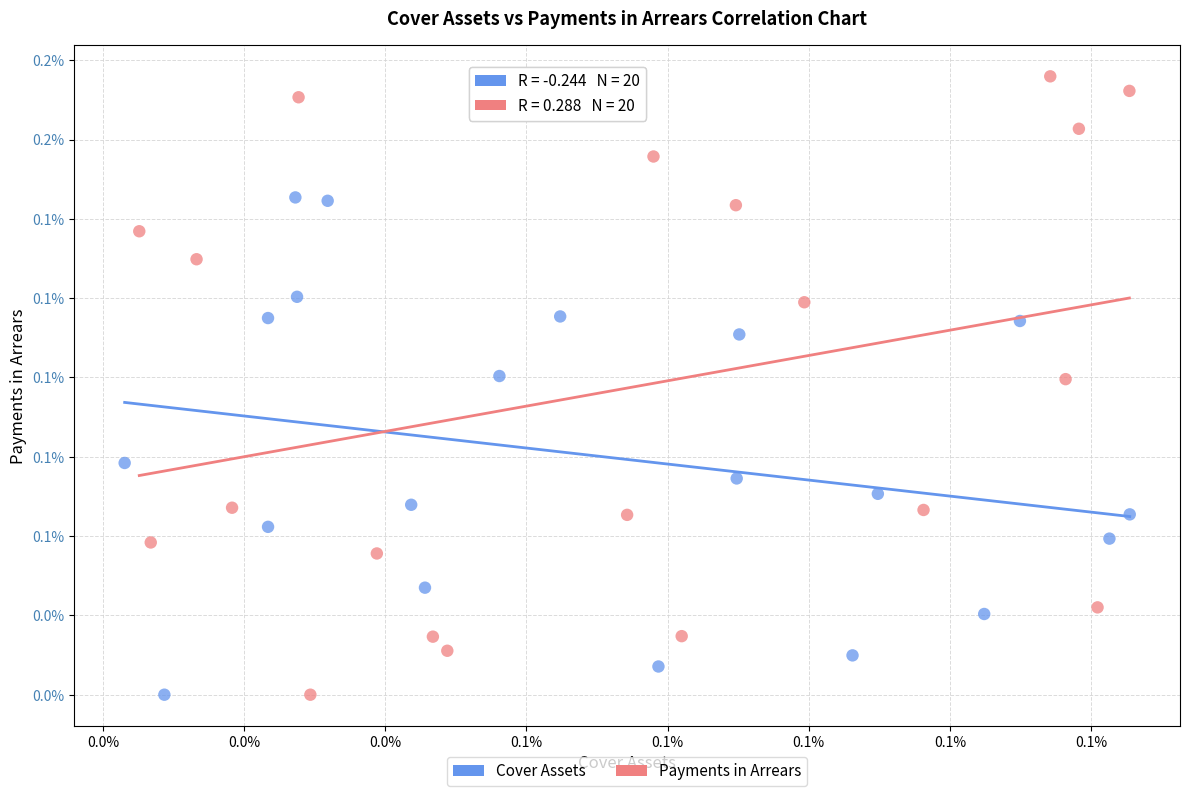

Which series reaches the maximum Y coordinate?

Payments in Arrears